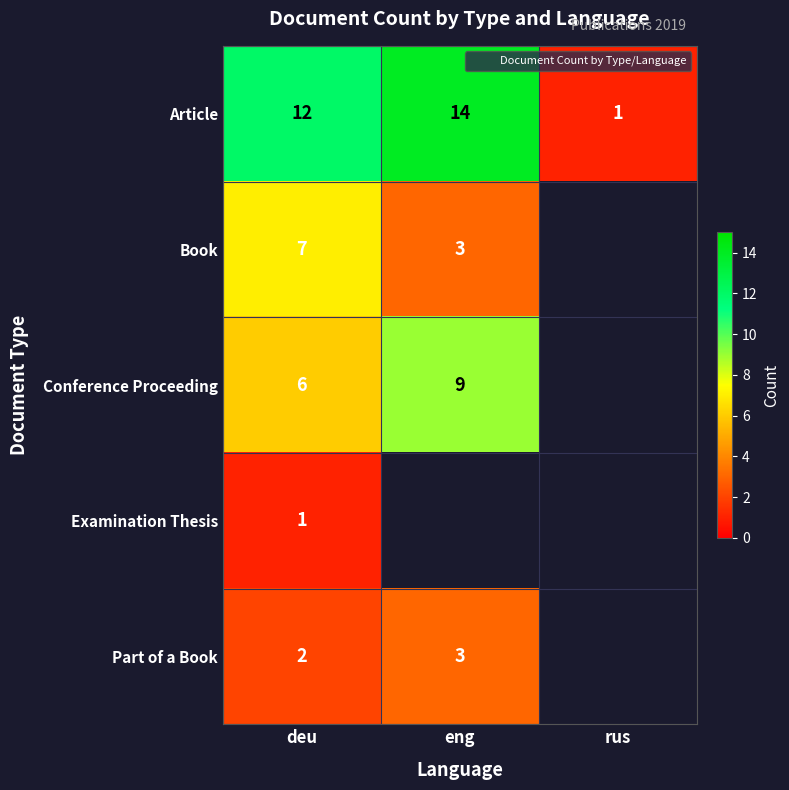

At which label is Article closest to 7?

deu